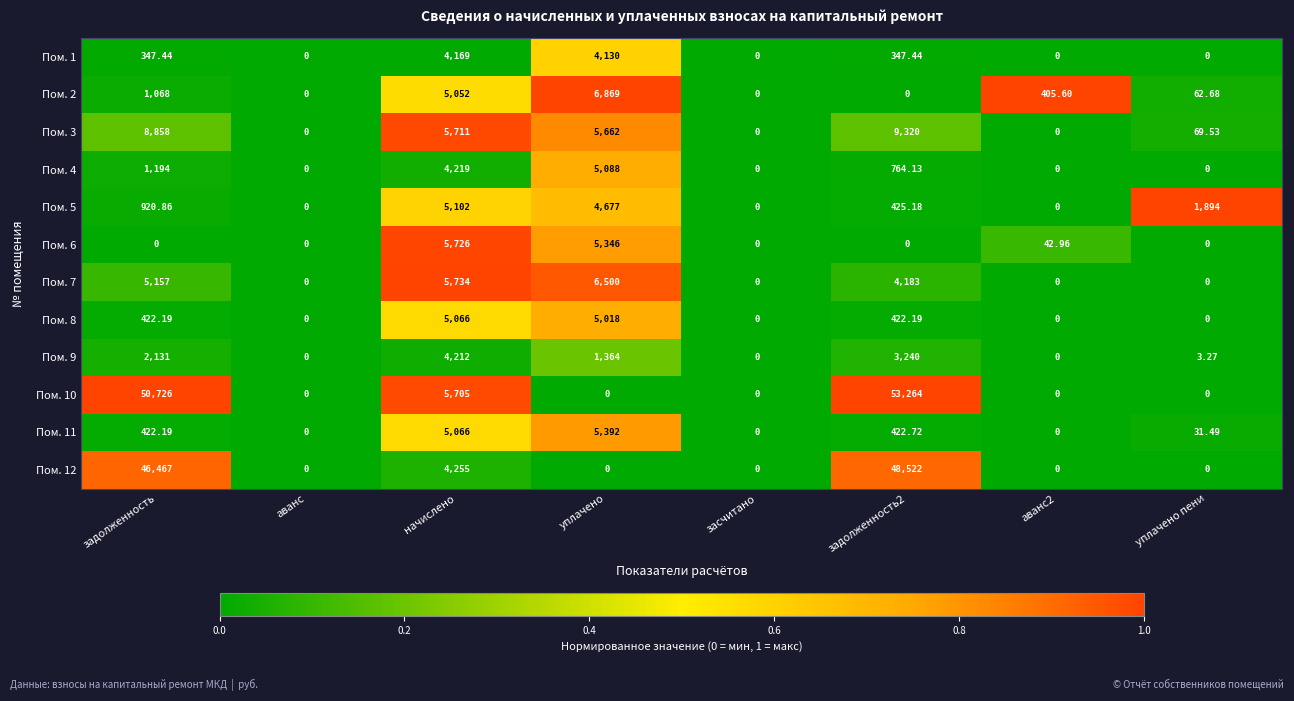

At which category is the sum across all series the highest?

задолженность2